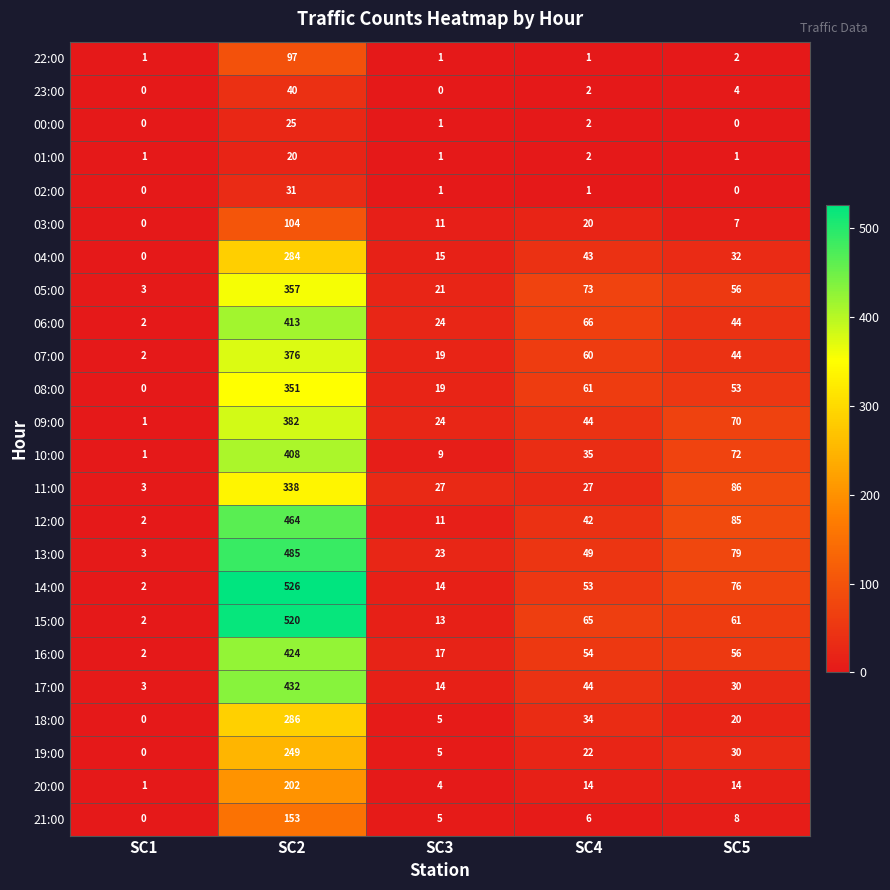

Rank the series at SC2 from highest to lowest value.

14:00, 15:00, 13:00, 12:00, 17:00, 16:00, 06:00, 10:00, 09:00, 07:00, 05:00, 08:00, 11:00, 18:00, 04:00, 19:00, 20:00, 21:00, 03:00, 22:00, 23:00, 02:00, 00:00, 01:00